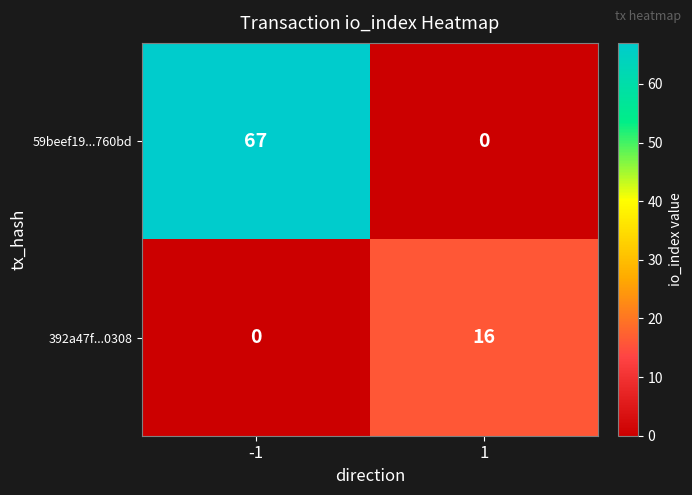

Which series has the widest spread of values?

59beef19...760bd